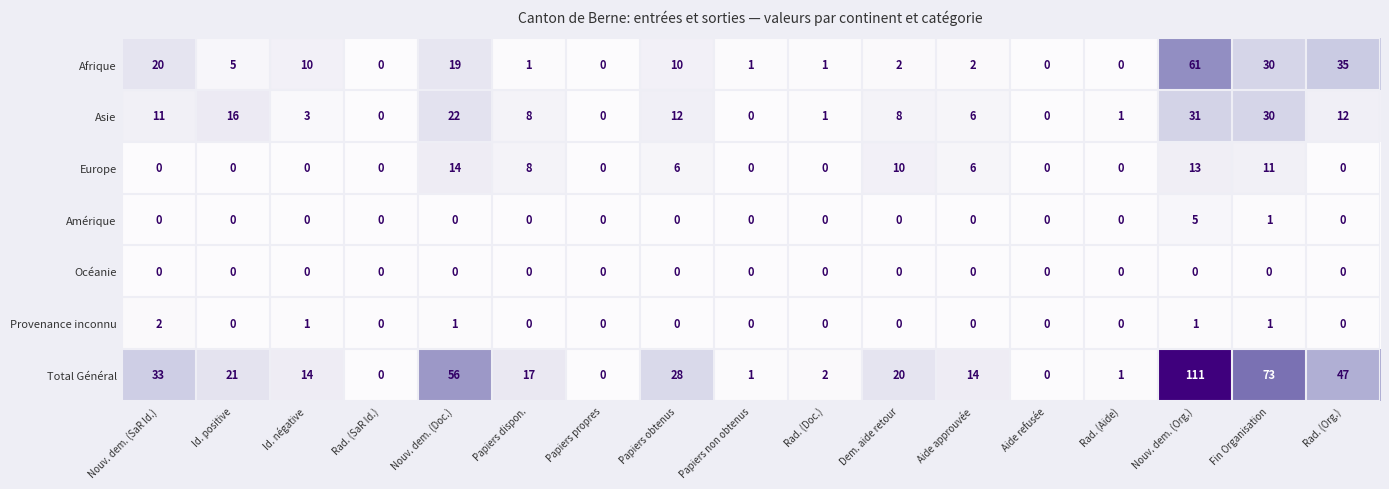

Which series has the widest spread of values?

Total Général